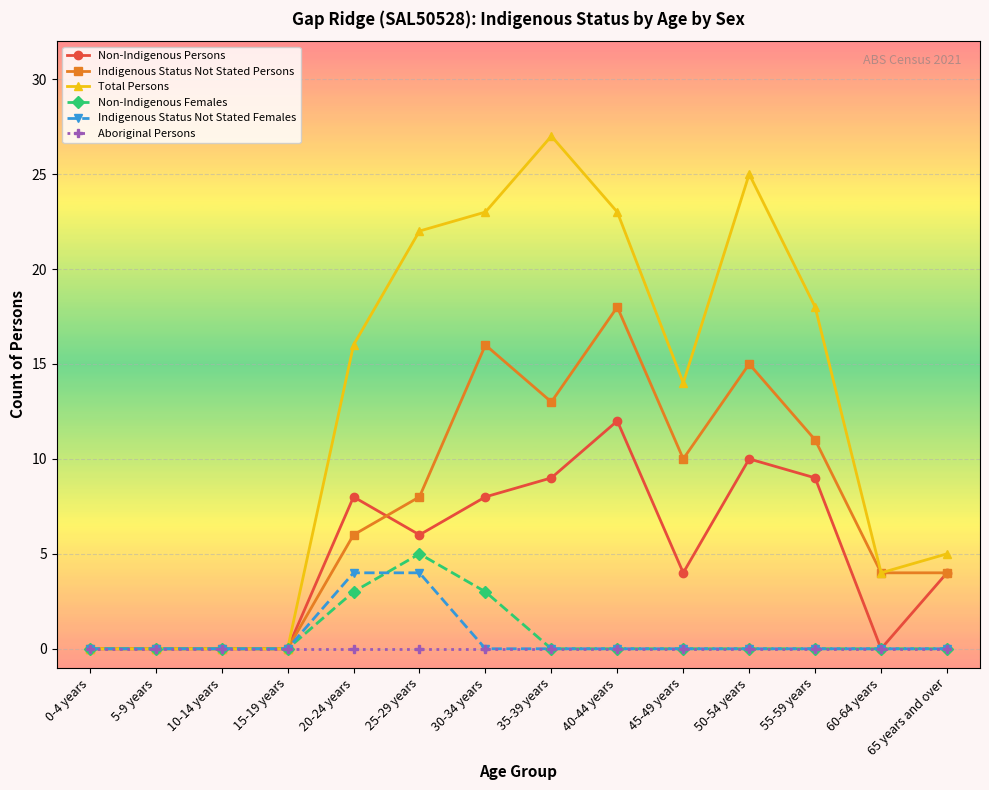

How many series are shown in this chart?

6